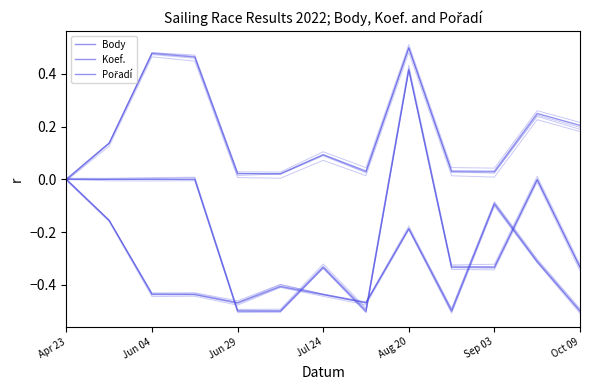

Is the value of Body at Jul 24 greater than the value of Koef. at Jun 04?

Yes